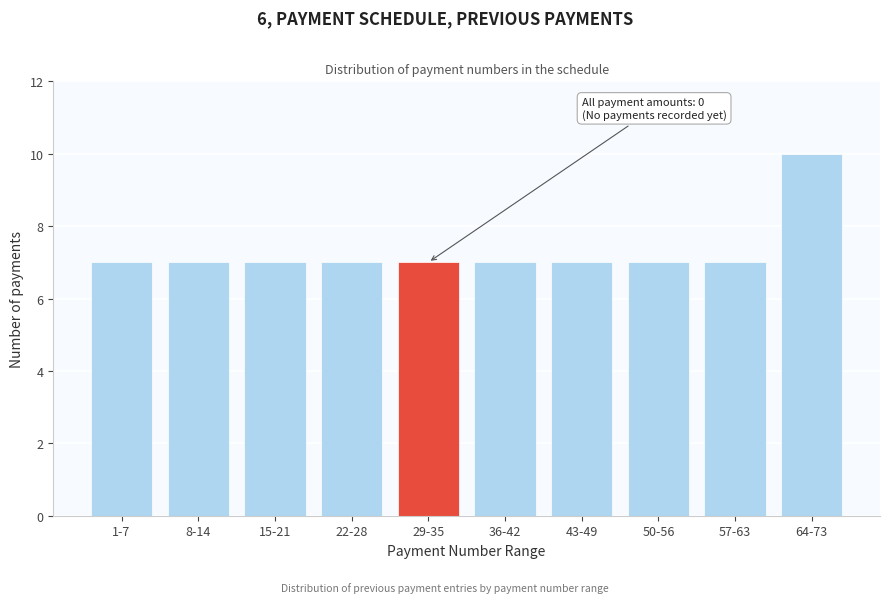

Reading left to right, what are all the values shown in this chart?

7	7	7	7	7	7	7	7	7	10